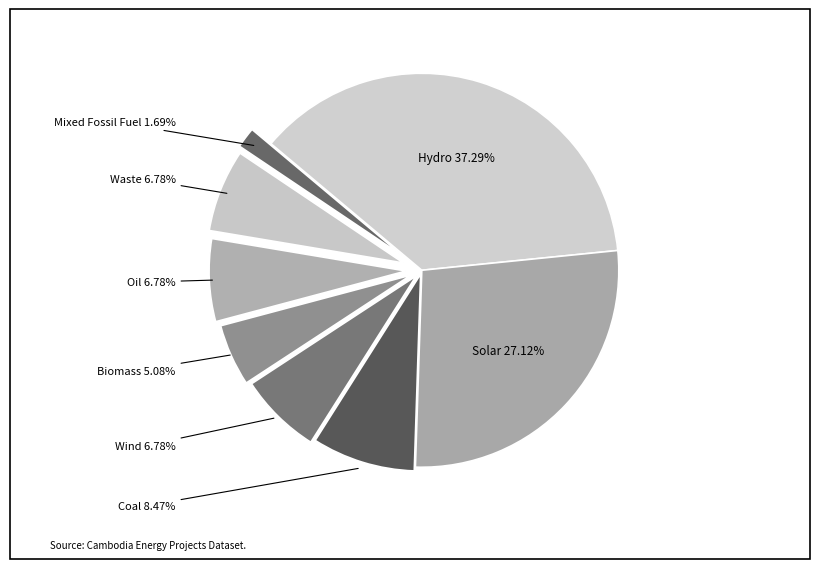

Is Mixed Fossil Fuel the majority of the pie?

No